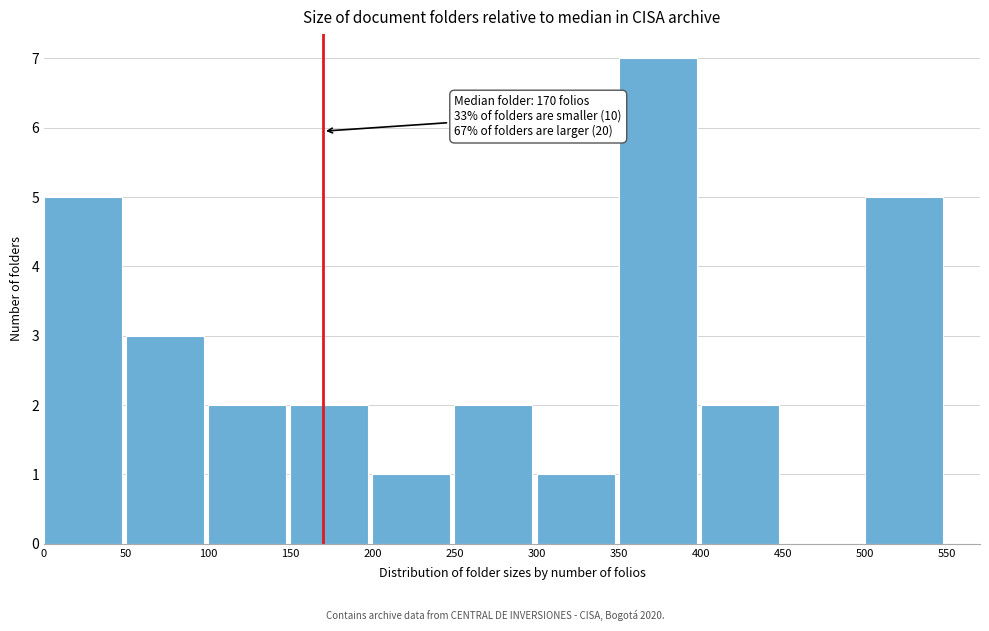

Which range on the x-axis has the tallest bar?

350 to 400